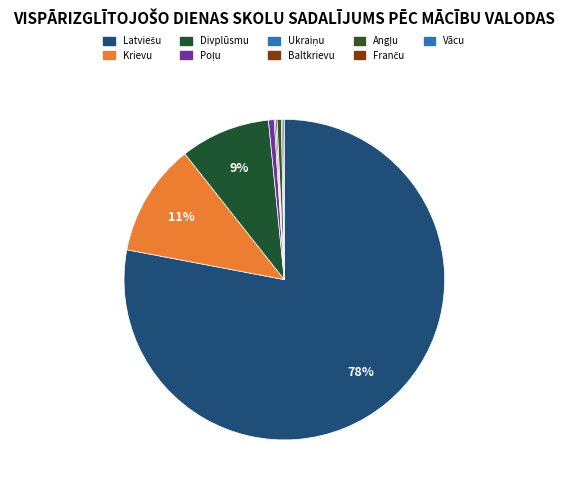

Do Krievu and Ukraiņu together represent more than half of the pie?

No